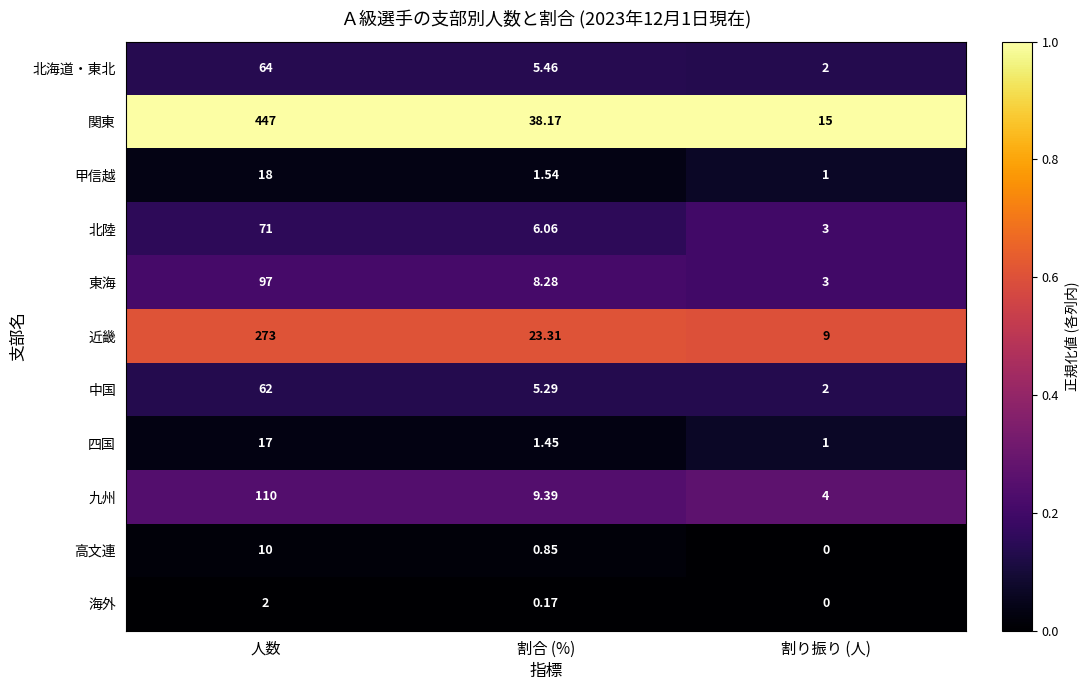

At which label does 北海道・東北 reach its minimum?

割り振り (人)